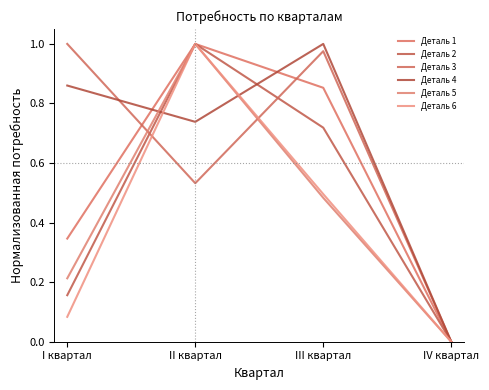

What is the value of the Деталь 1 point at the 1st from the left?

0.3